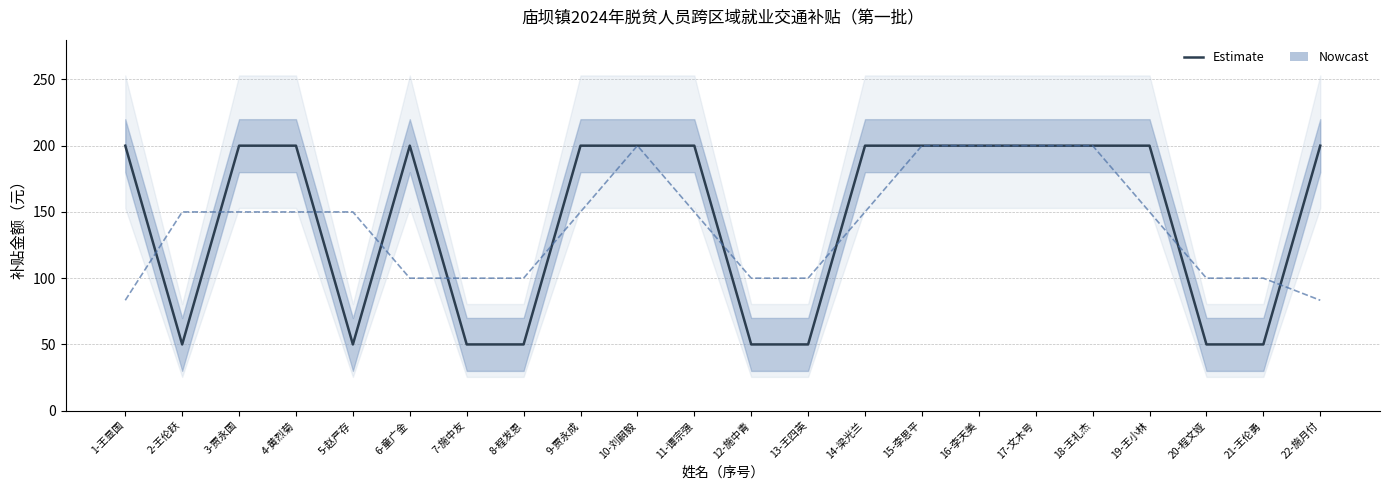

What is the ratio of the value at 14-梁光兰 to the value at 22-施月付?

1.0